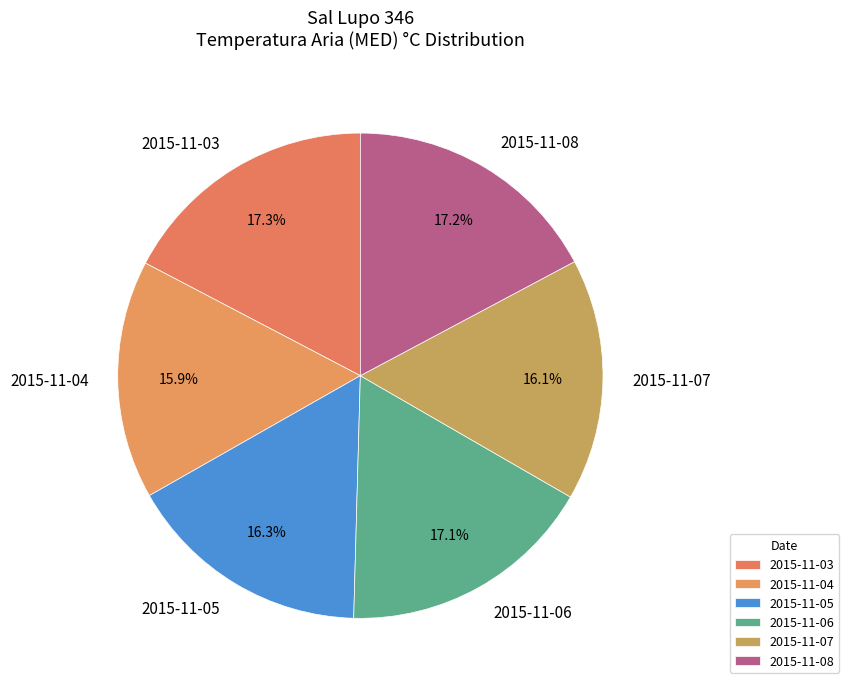

Is it true that 2015-11-07 is 16% of the pie?

True